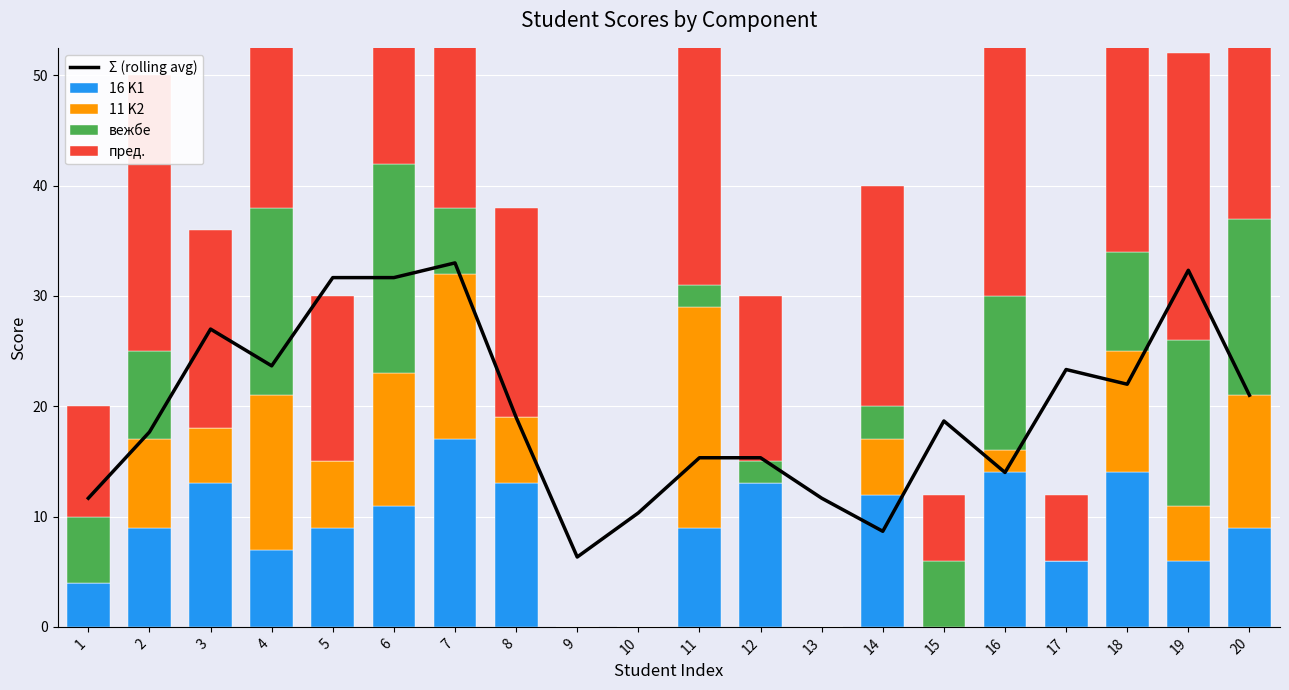

What are all the series names shown in the legend?

Σ (rolling avg), 16 K1, 11 K2, вежбе, пред.